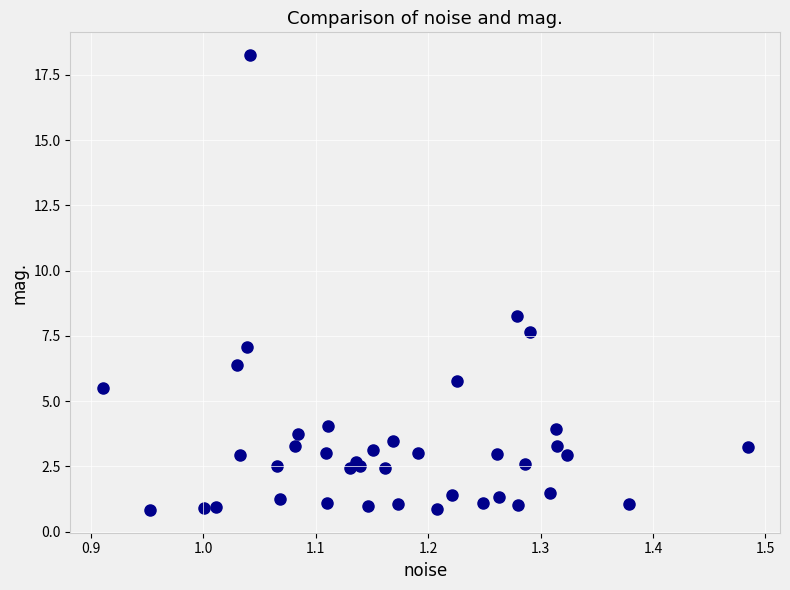

What Y value in the scatter plot is closest to 9?

8.3